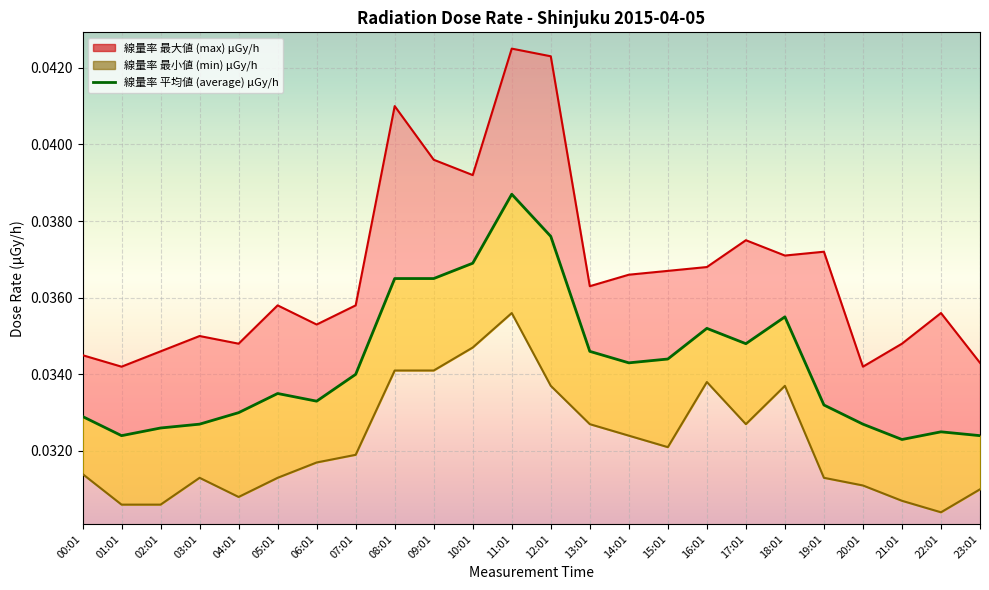

What position from the left is 11:01?

12